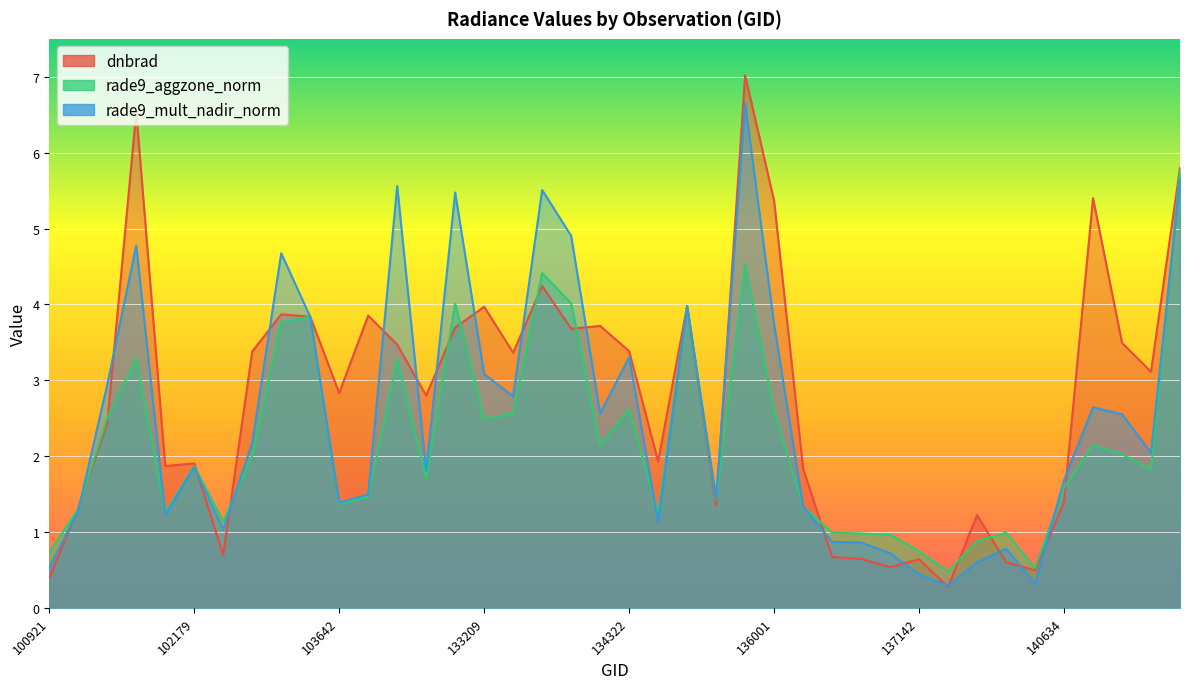

What is the maximum value for rade9_mult_nadir_norm?

6.6